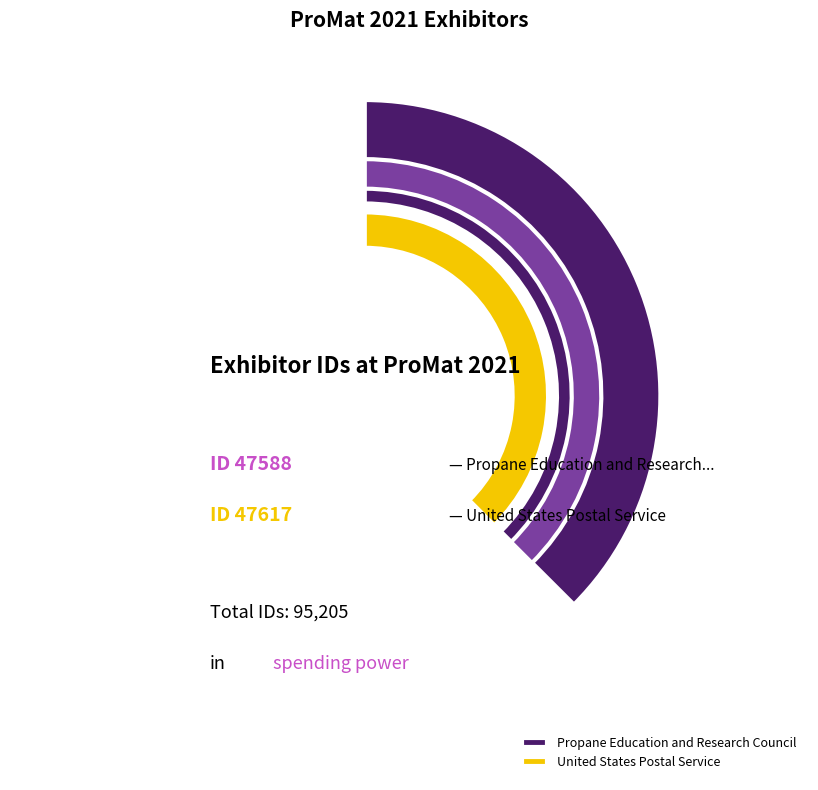

Count the number of slices in the pie.

2